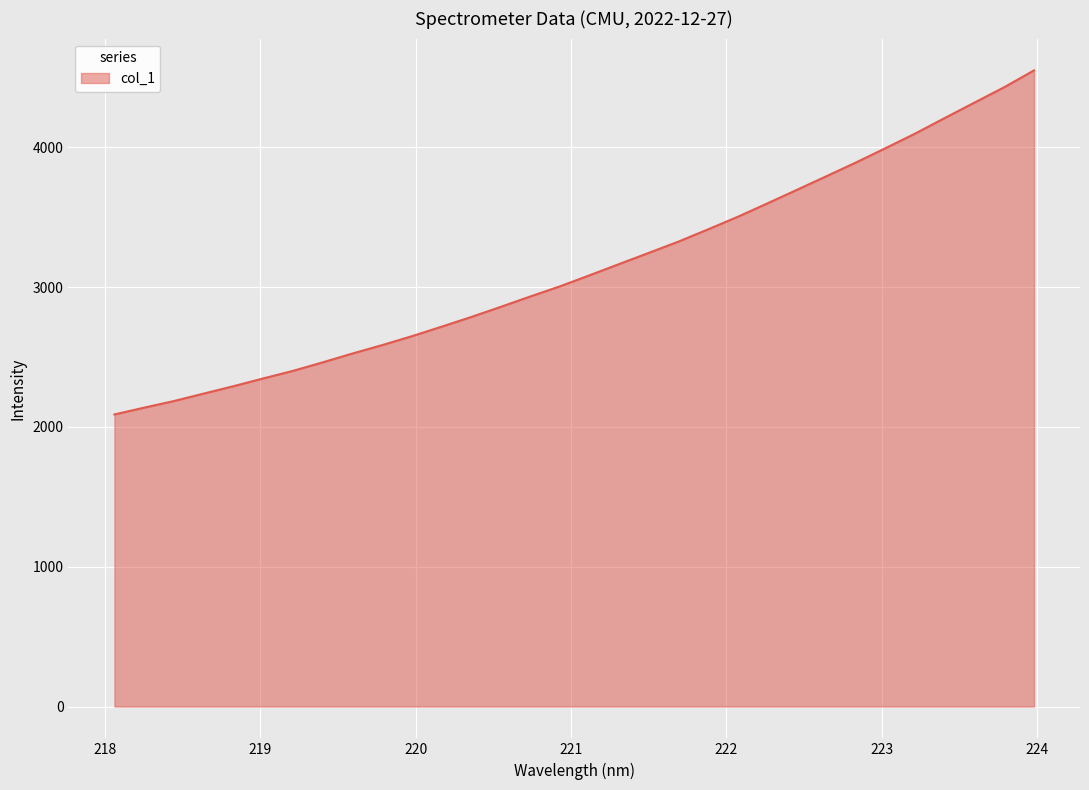

What is the maximum value shown in the chart?

4549.8